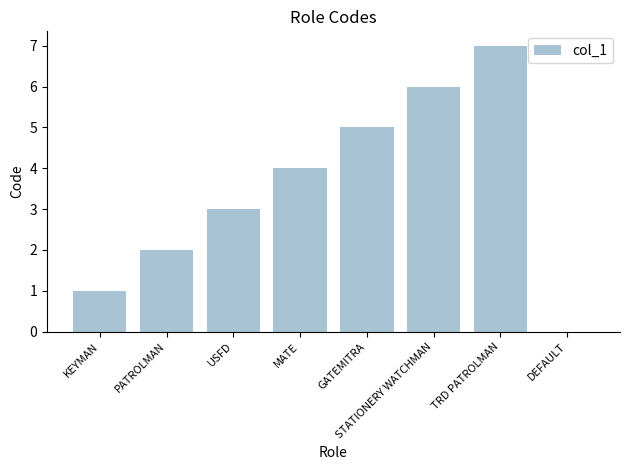

What is the average value?

4